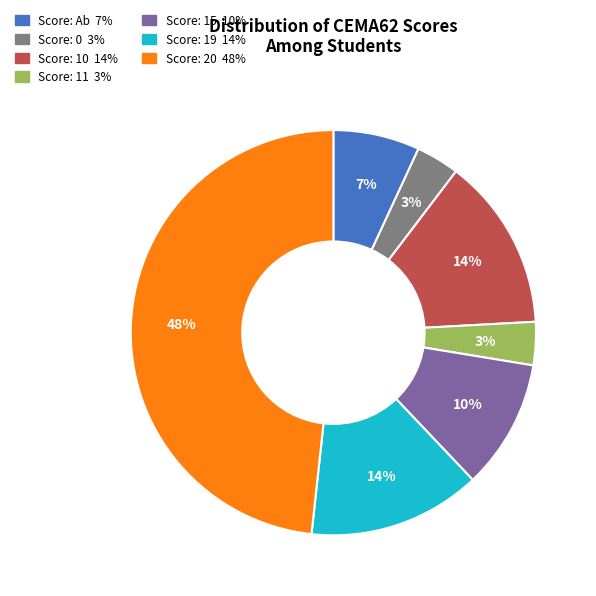

Is there a majority slice in this chart?

No